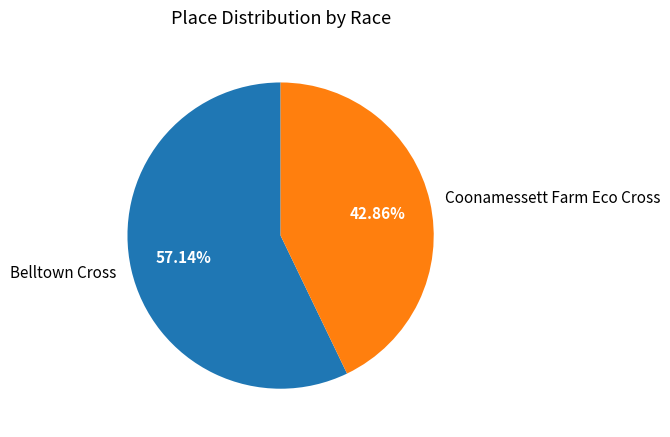

Do Coonamessett Farm Eco Cross and Belltown Cross together represent more than half of the pie?

Yes